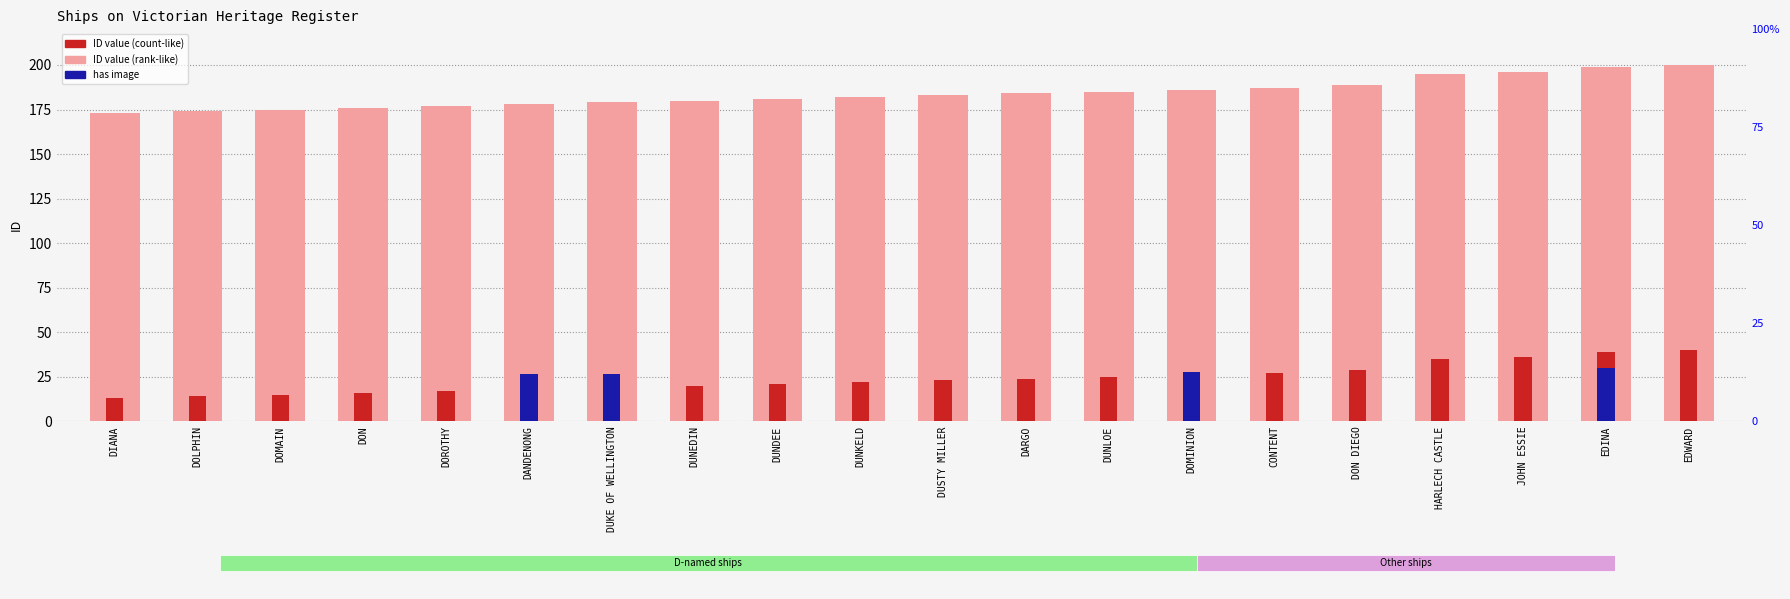

Which category has the lowest value in the ID (count) series?

DIANA